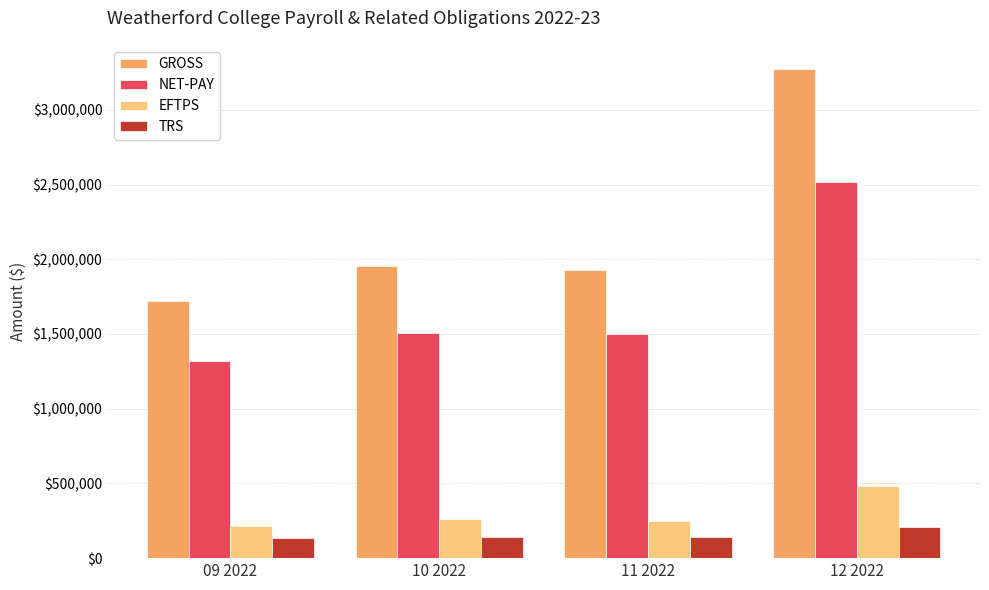

The value of GROSS at 10 2022 is 786252.5. True or false?

False